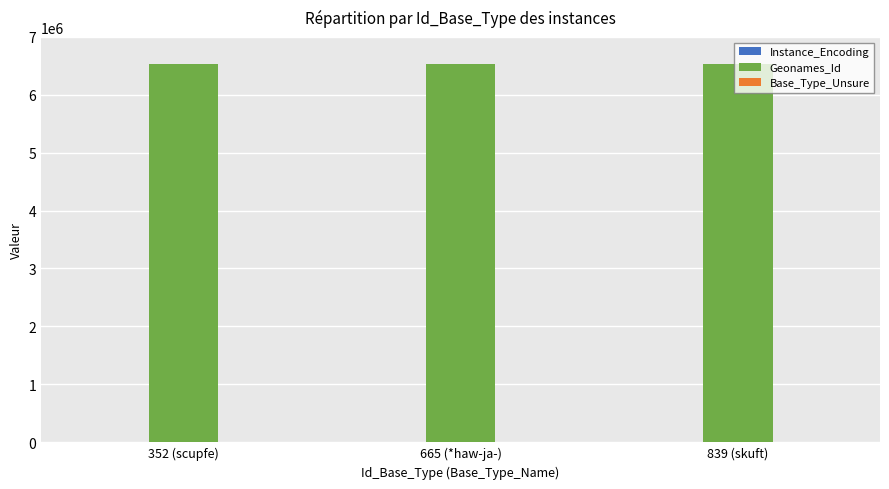

Which series has the largest total across all categories?

Geonames_Id